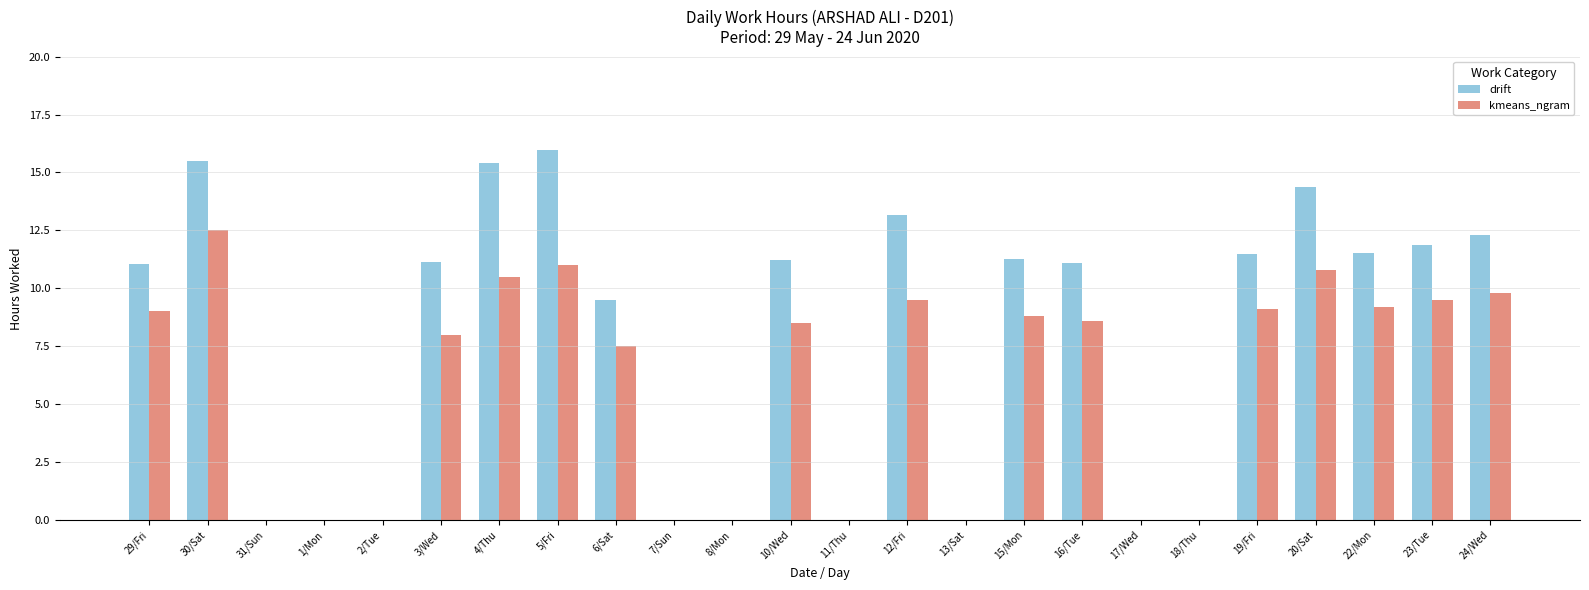

True or false: kmeans_ngram has a value of -5.4 at 7/Sun.

False